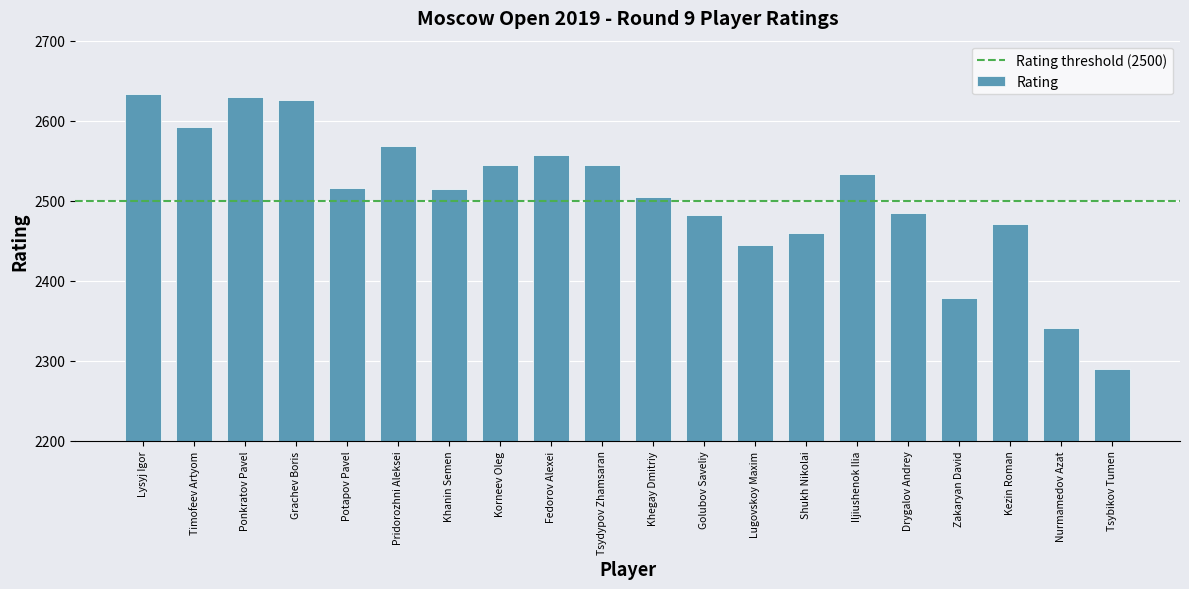

Count the number of data series in this chart.

1